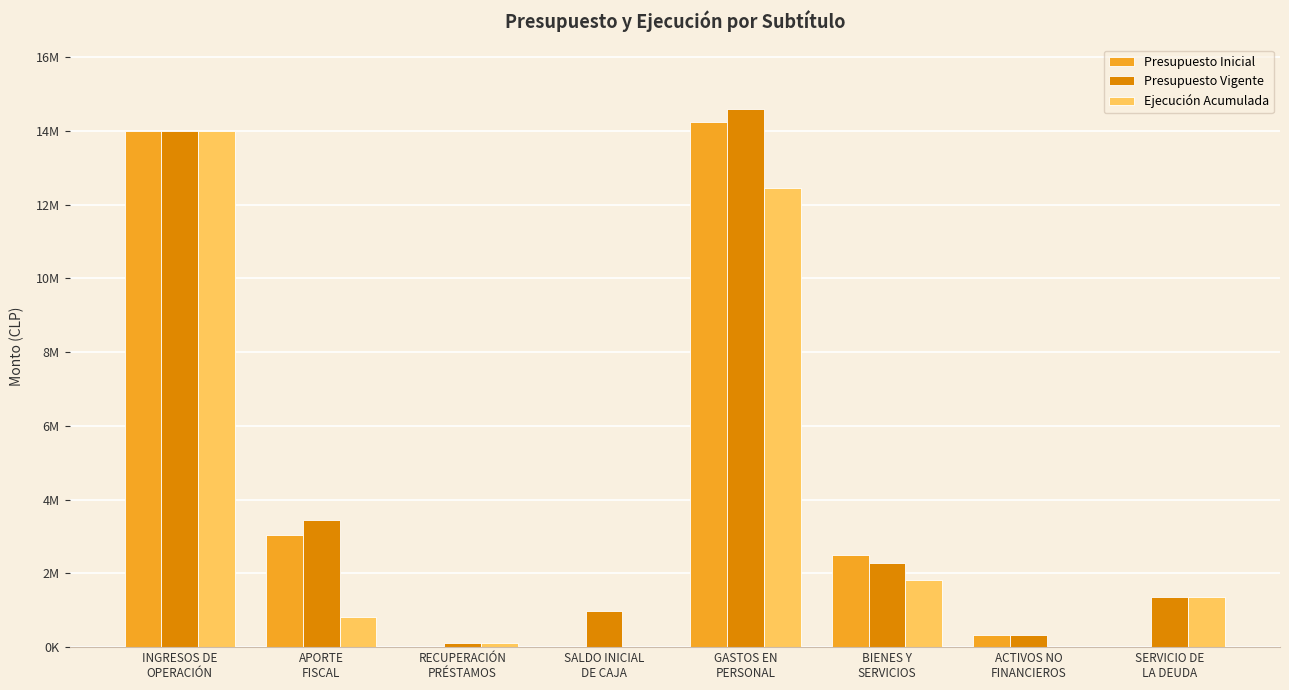

What is the average value of the Presupuesto Inicial series?

4261151